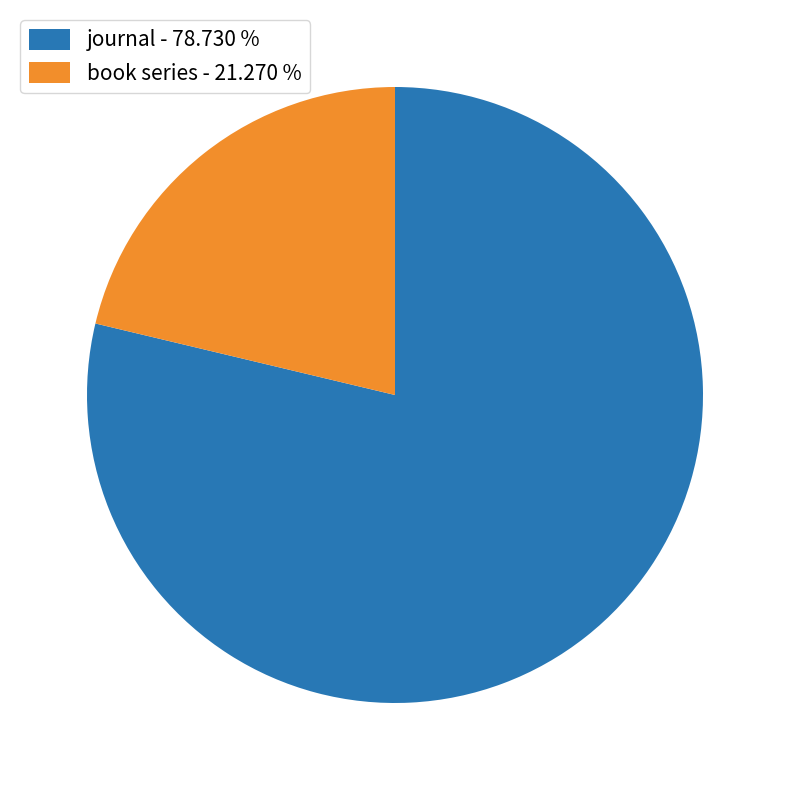

Count the number of slices in the pie.

2